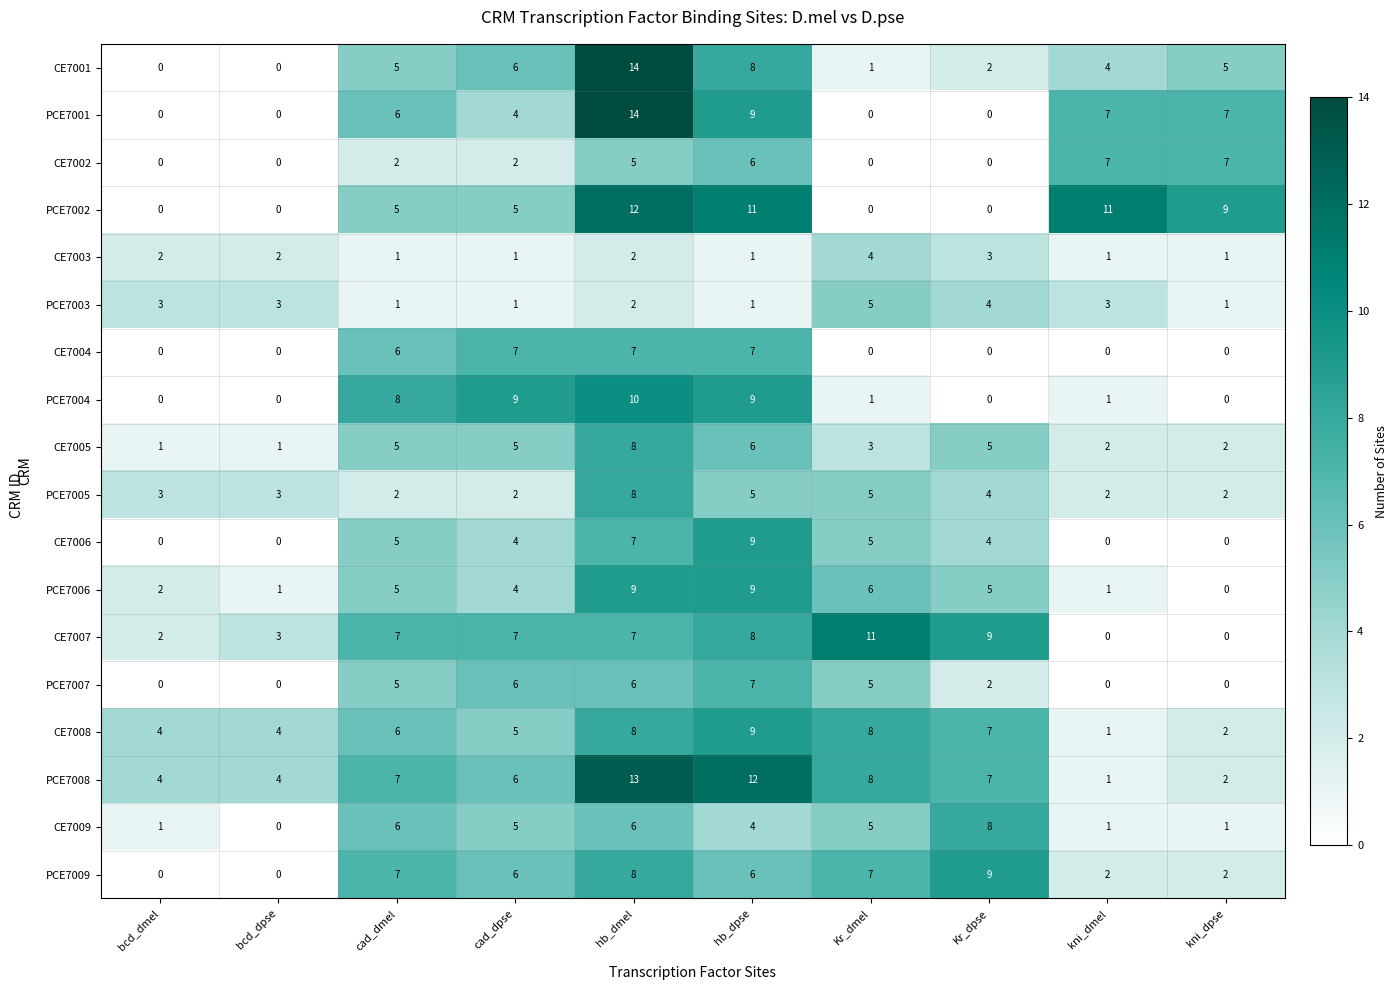

Count the CE7002 values in the range 0 to 6.

8